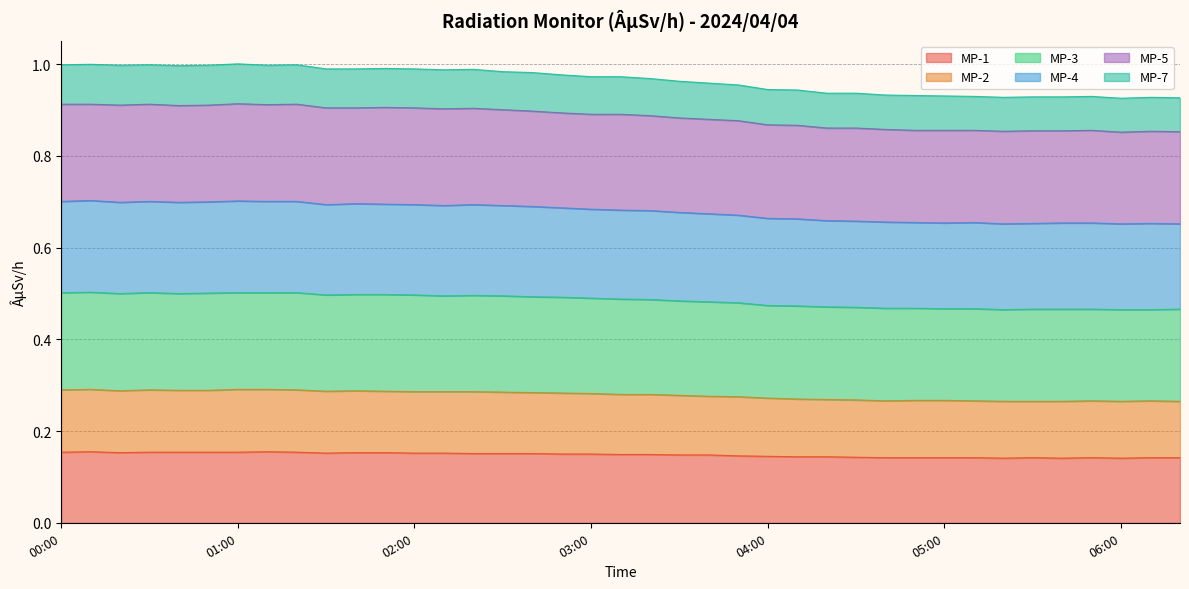

What is the sum of all MP-3 values?

18.9